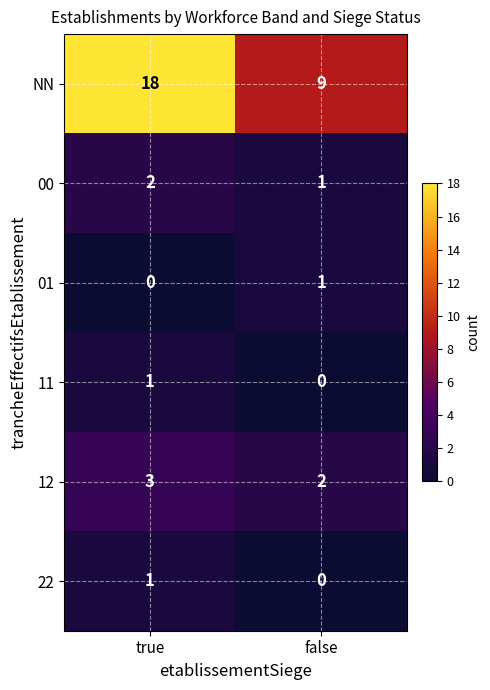

What is the sum of the 12 values at true and false?

5